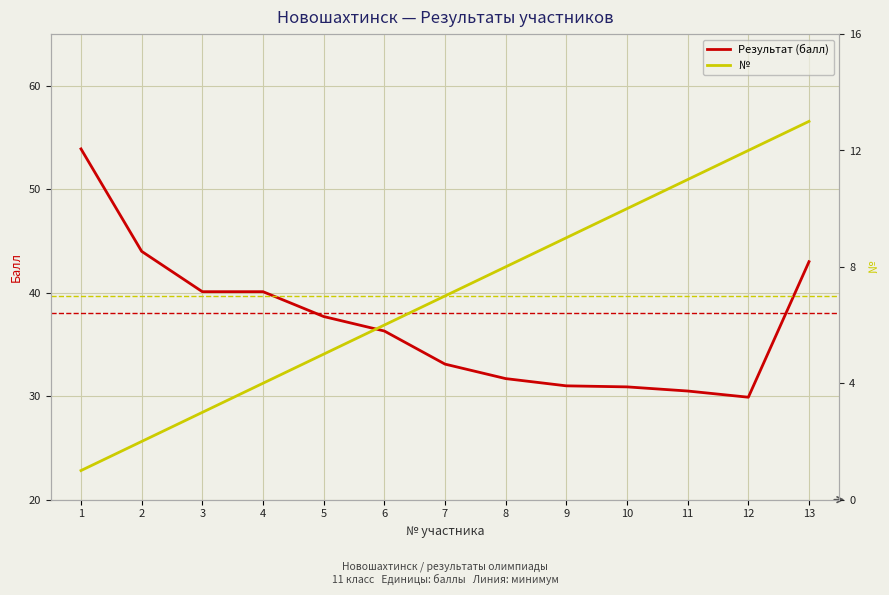

Where does the Результат (балл) series first go above 36?

1